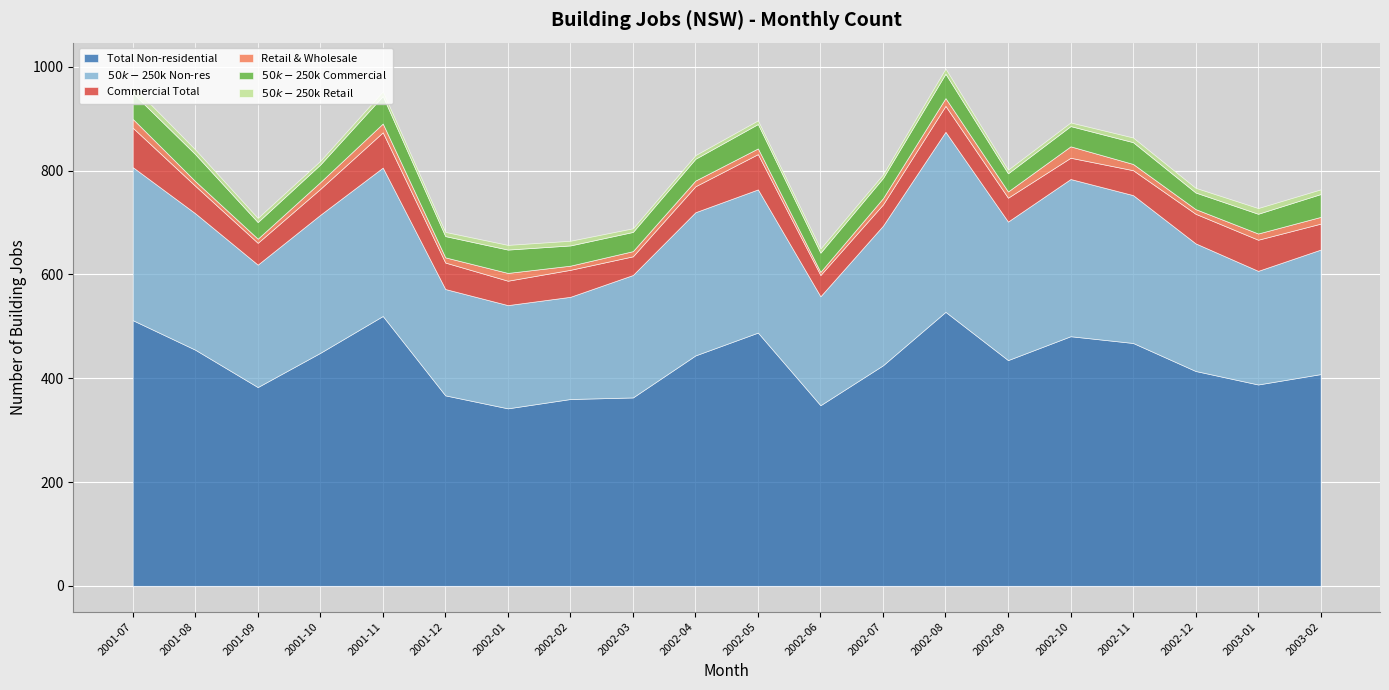

What is the spread (max minus min) of values at 2003-01?

377